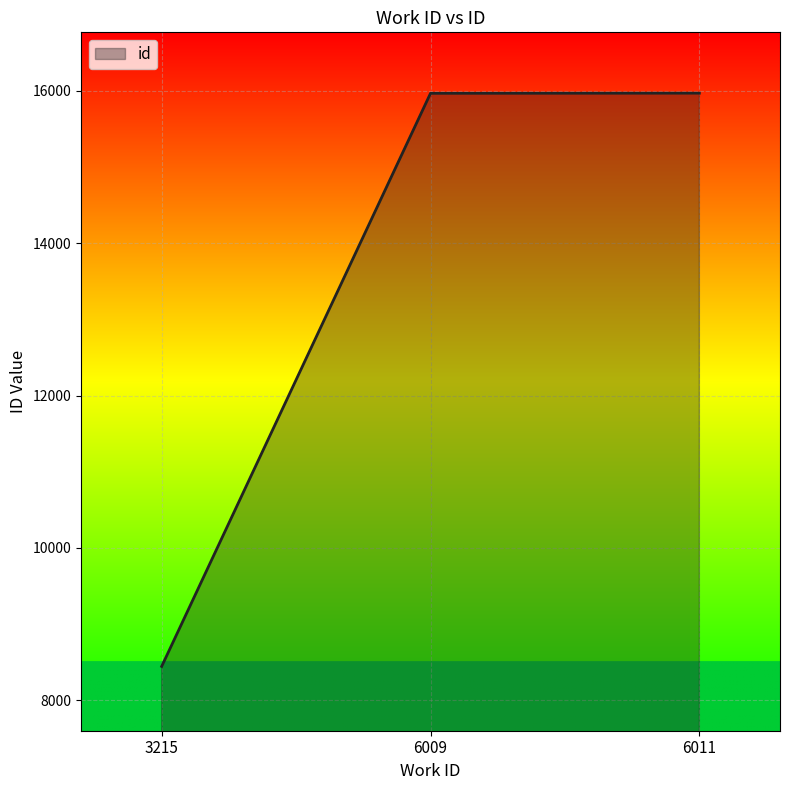

The chart shows a value of 24537 at 6009. True or false?

False